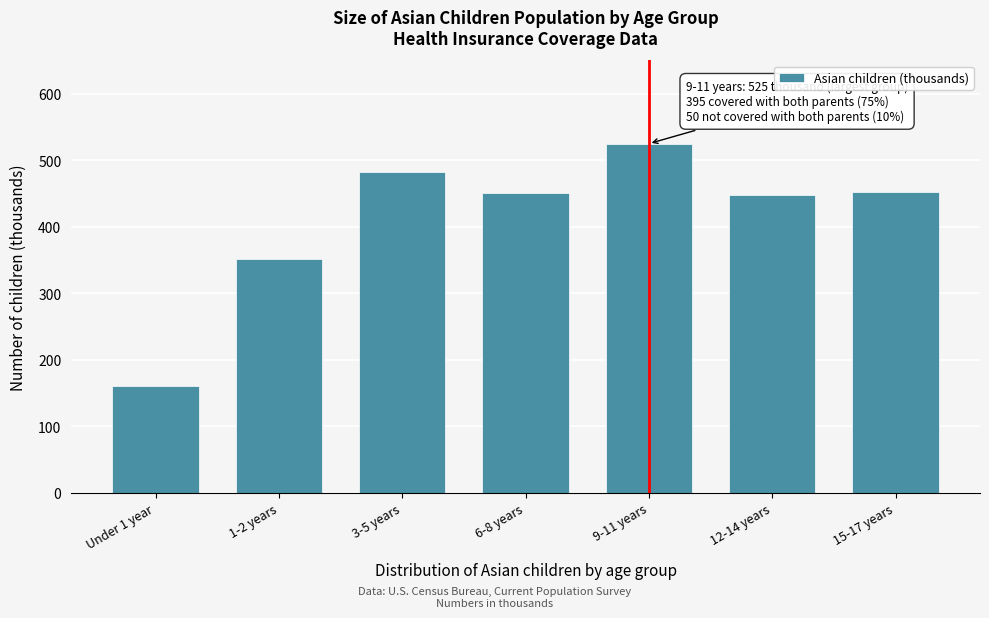

What is the change in value from Under 1 year to 12-14 years?

+288